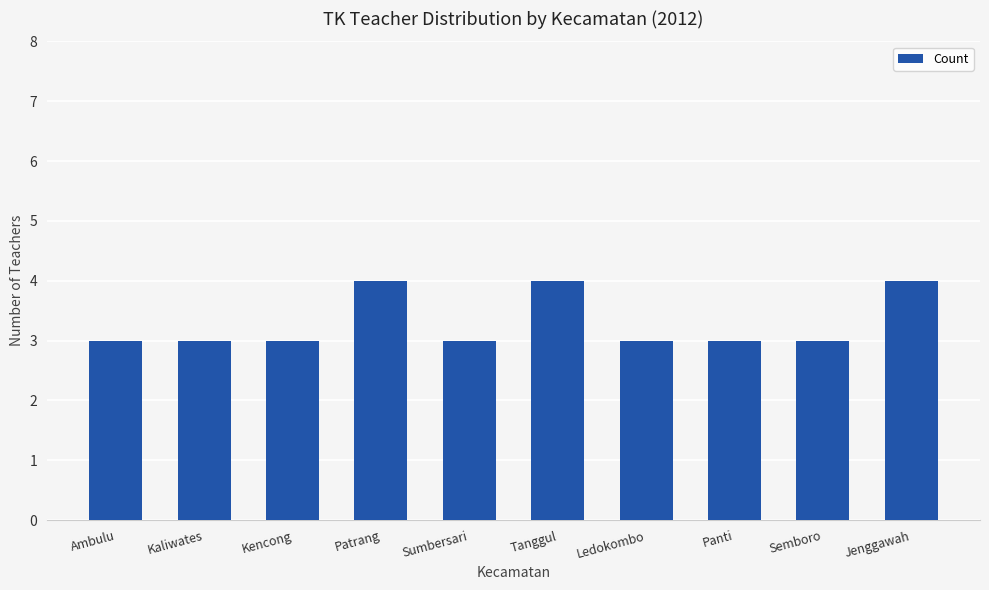

Count the values in the range 3 to 4.

10